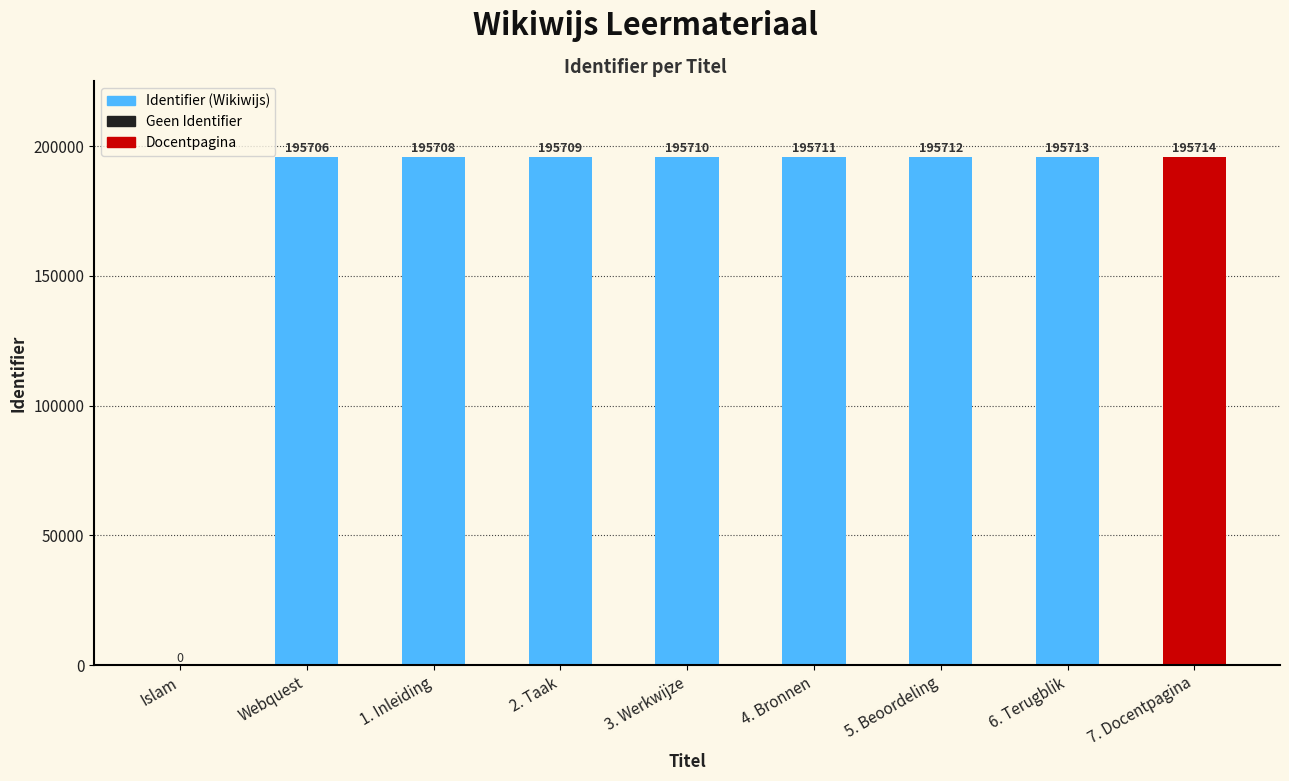

What is the greatest value displayed?

195714